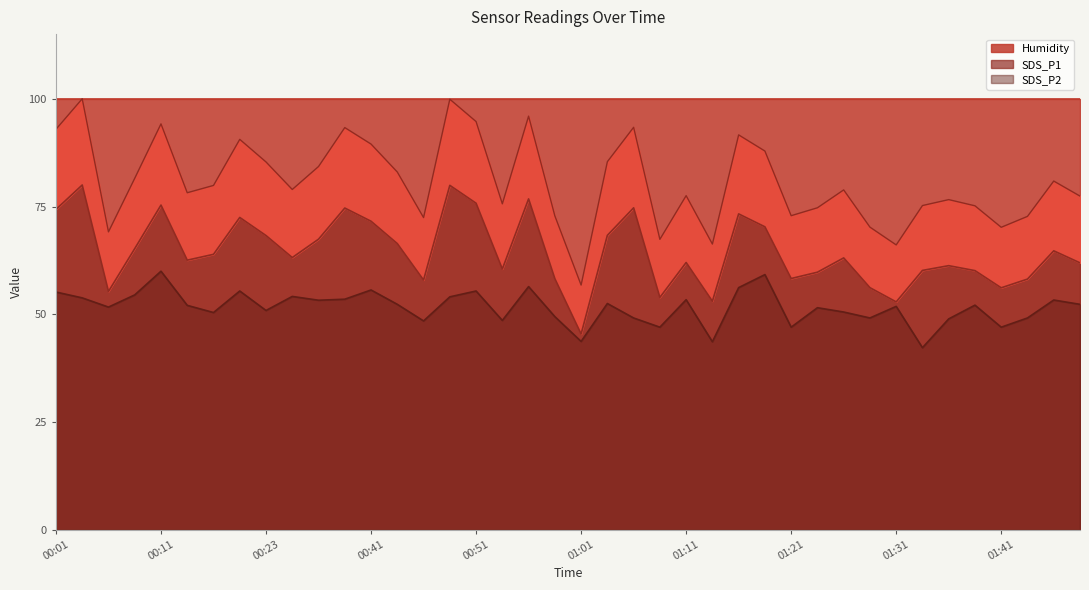

What is the highest value of the SDS_P2 series?

60.0